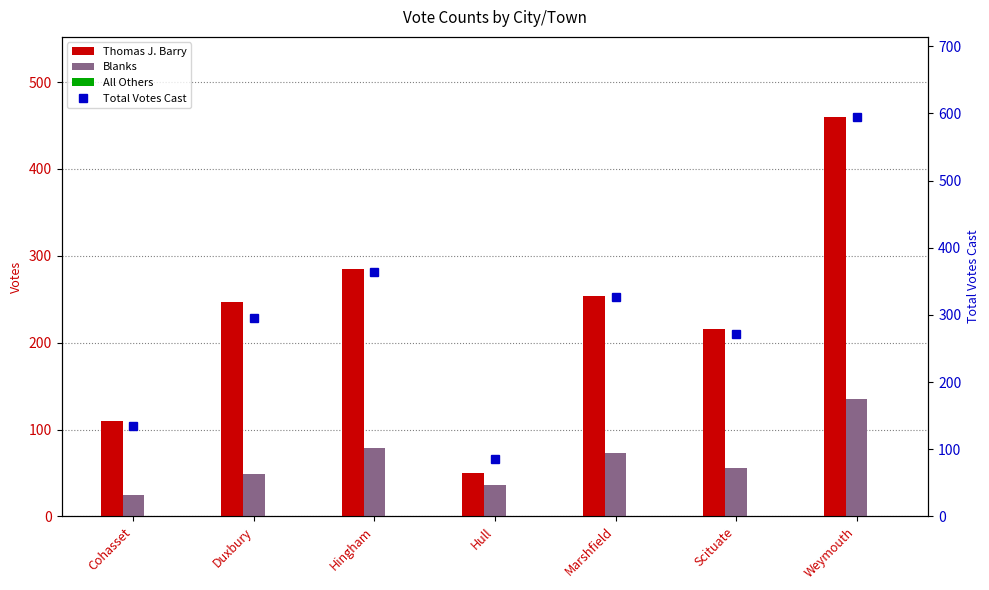

Rank the series by their maximum value, from highest to lowest.

Total Votes Cast, Thomas J. Barry, Blanks, All Others